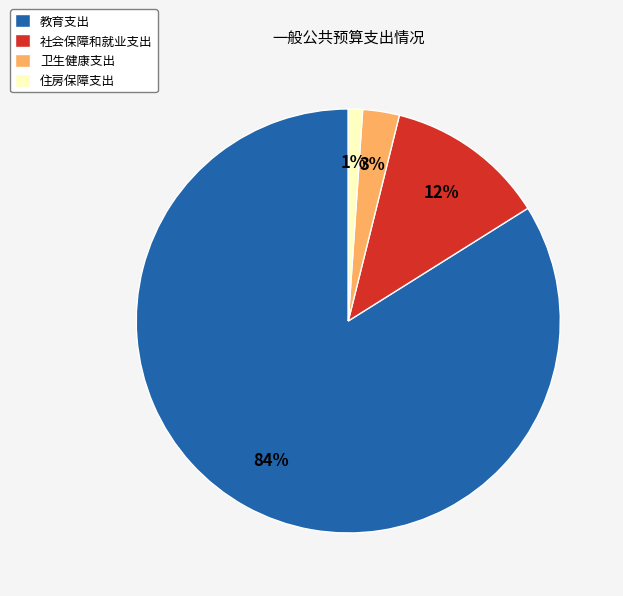

What percentage is the 住房保障支出 slice, to the nearest percent?

1%